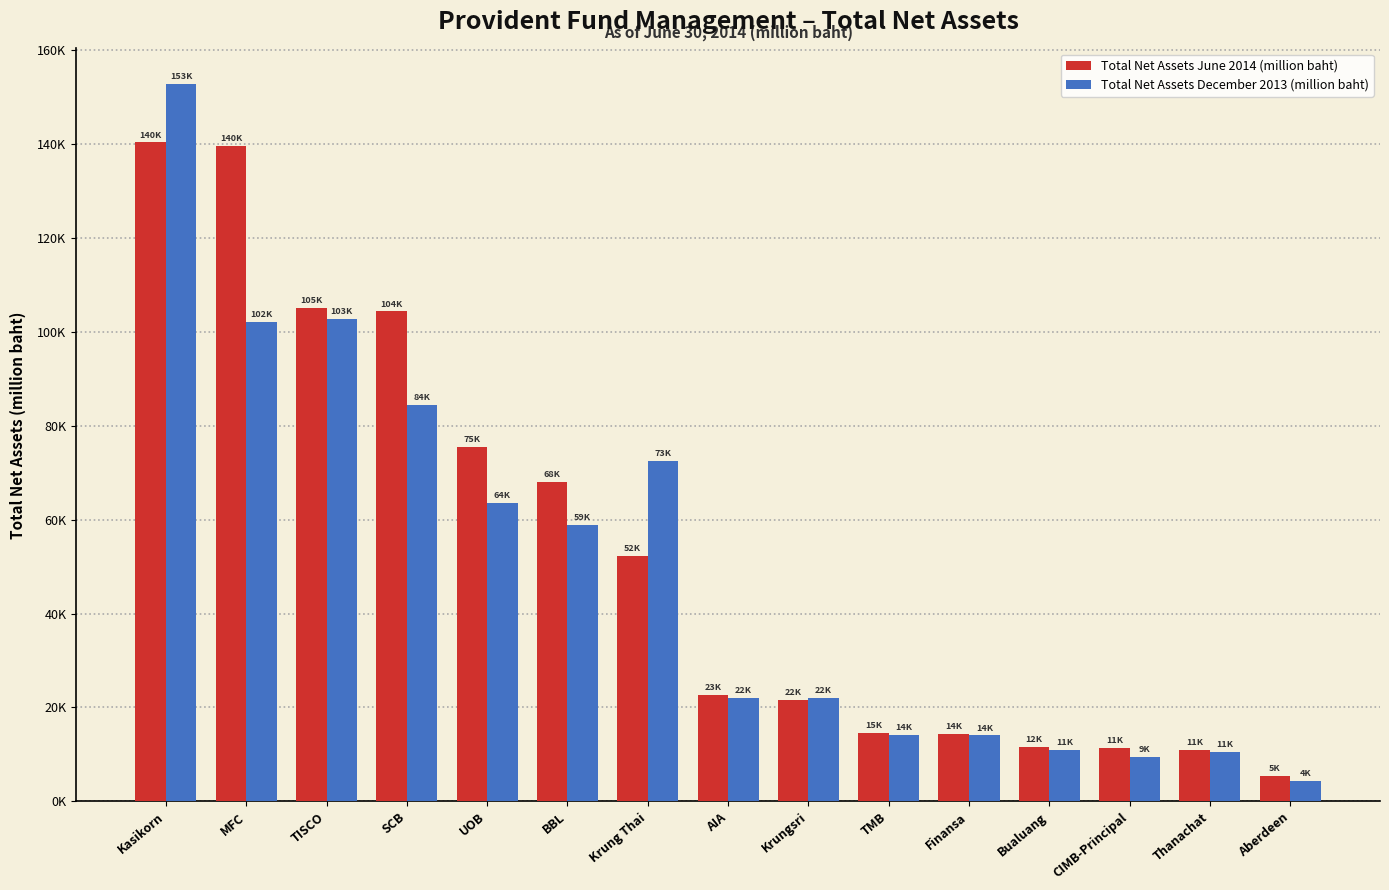

What are all the series names shown in the legend?

Total Net Assets June 2014 (million baht), Total Net Assets December 2013 (million baht)